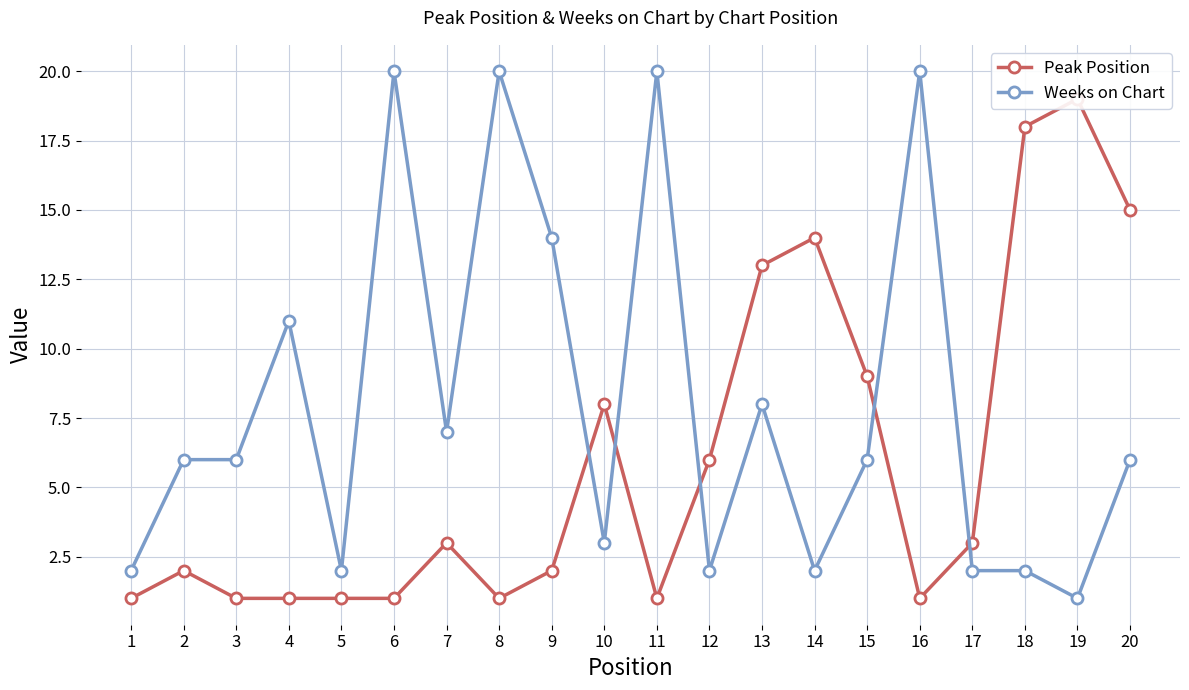

At which category does the chart reach its minimum across all series?

1